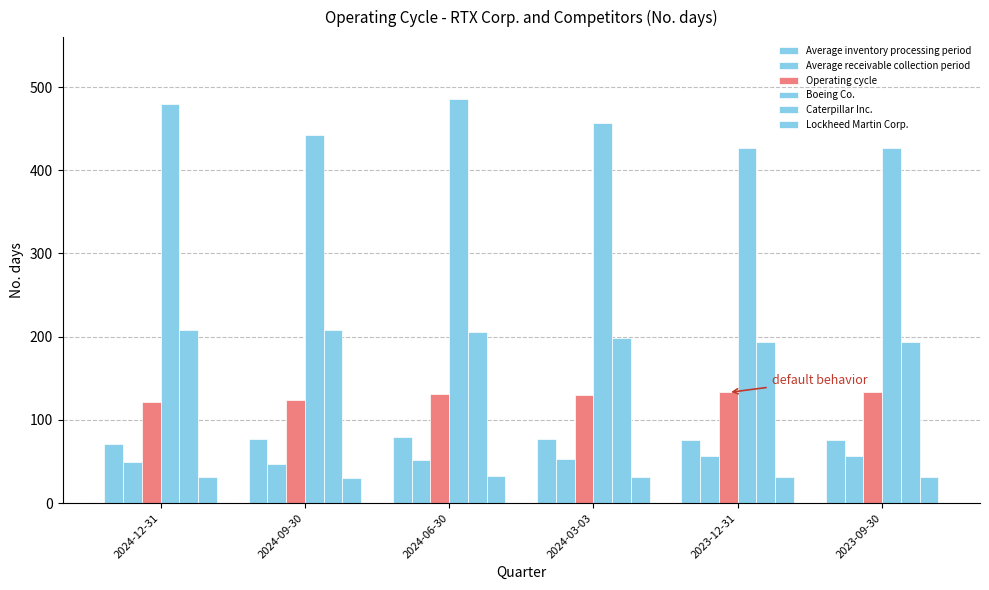

Reading left to right, transcribe all the data shown in this chart.

Average inventory processing period: 2024-12-31=71	2024-09-30=77	2024-06-30=79	2024-03-03=77	2023-12-31=76	2023-09-30=76
Average receivable collection period: 2024-12-31=50	2024-09-30=47	2024-06-30=52	2024-03-03=53	2023-12-31=57	2023-09-30=57
Operating cycle: 2024-12-31=121	2024-09-30=124	2024-06-30=131	2024-03-03=130	2023-12-31=133	2023-09-30=133
Boeing Co.: 2024-12-31=480	2024-09-30=442	2024-06-30=486	2024-03-03=457	2023-12-31=427	2023-09-30=427
Caterpillar Inc.: 2024-12-31=208	2024-09-30=208	2024-06-30=206	2024-03-03=199	2023-12-31=194	2023-09-30=194
Lockheed Martin Corp.: 2024-12-31=32	2024-09-30=30	2024-06-30=33	2024-03-03=32	2023-12-31=31	2023-09-30=31